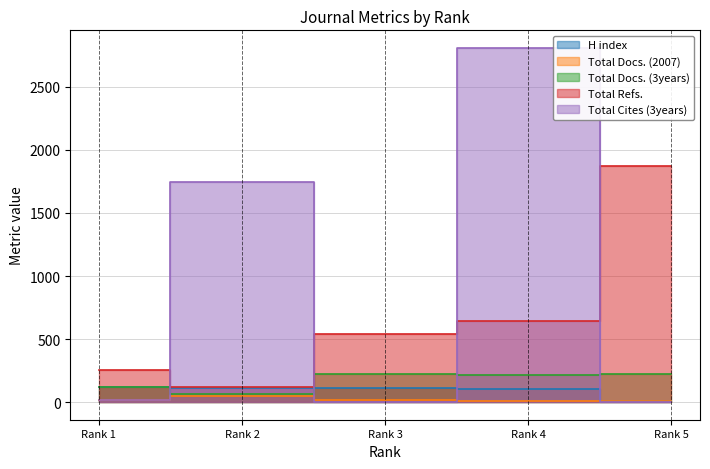

At how many categories does at least one series exceed 215?

5